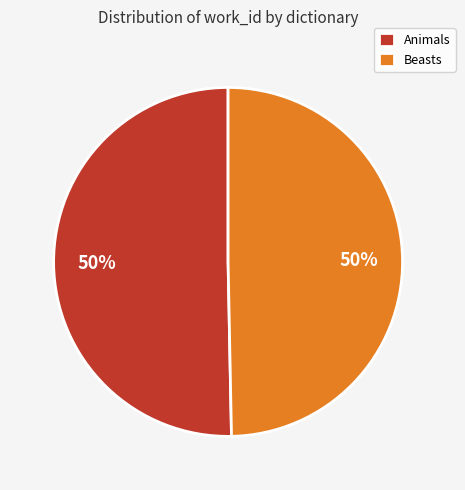

Approximately how many times larger is the value at Beasts compared to Animals?

1.0